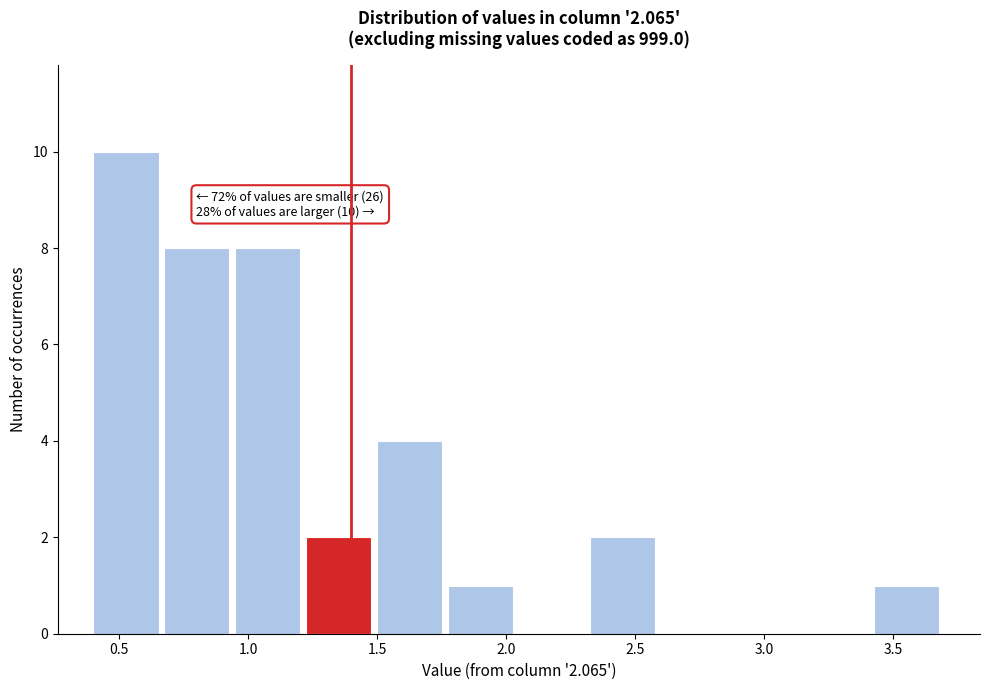

Over which range of the x-axis is the bar tallest?

0.400 to 0.675